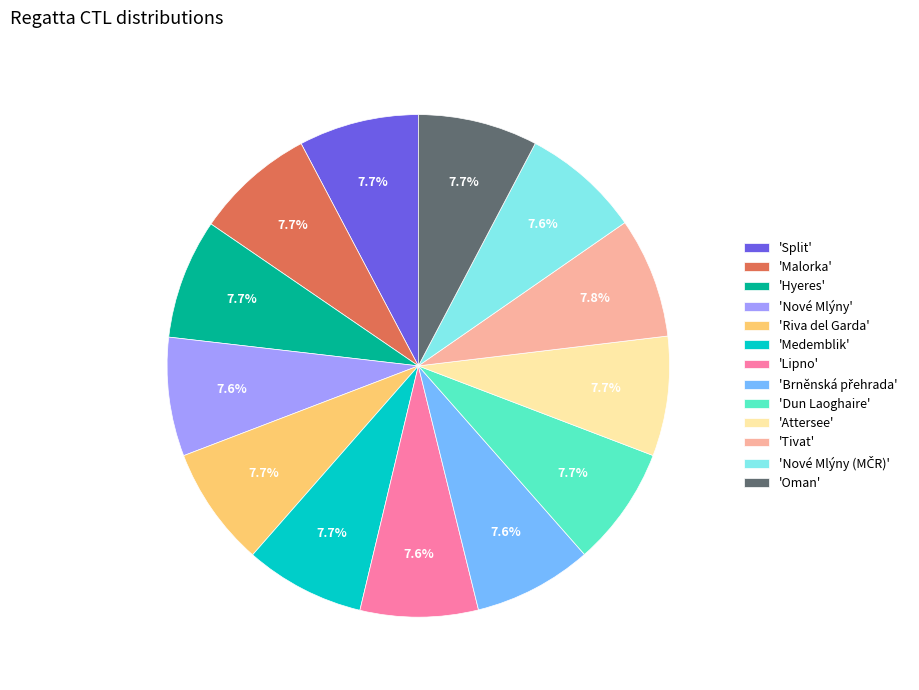

Is 'Malorka' the majority of the pie?

No